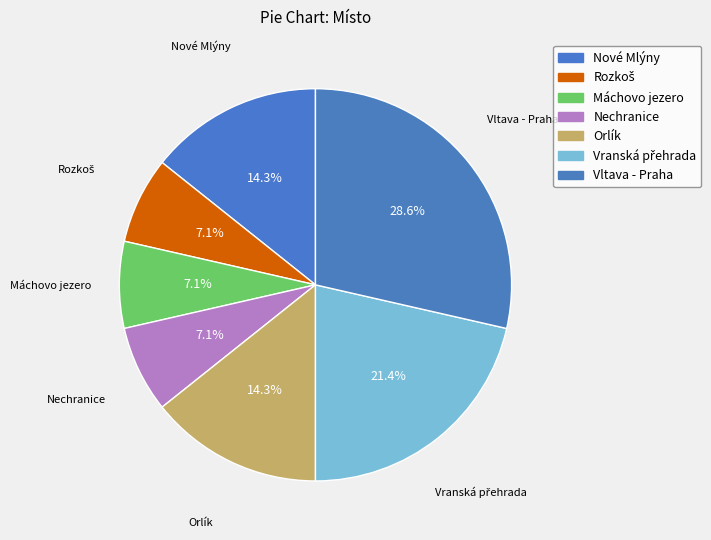

Is Máchovo jezero the majority of the pie?

No